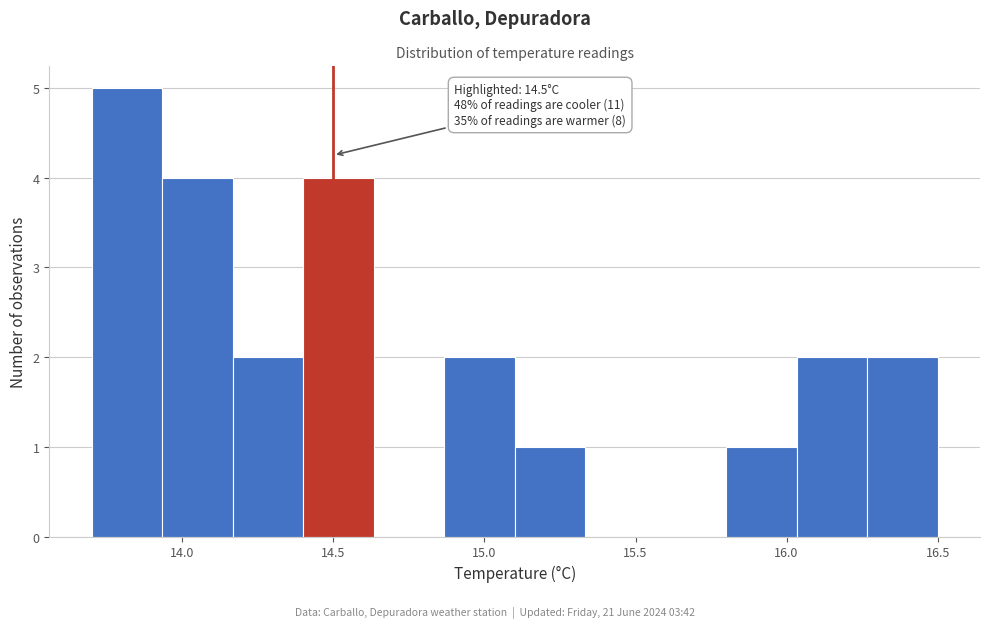

Over which range of the x-axis is the bar tallest?

13.70 to 13.95